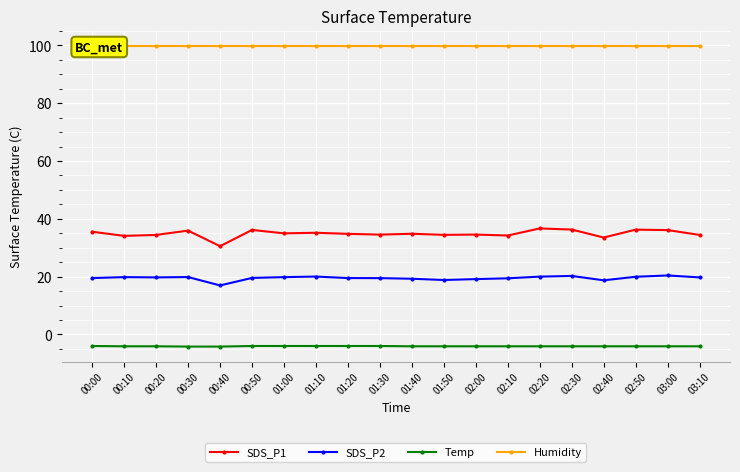

Rank the categories by SDS_P2 value from lowest to highest.

00:40, 02:40, 01:50, 02:00, 01:40, 02:10, 01:30, 00:00, 01:20, 00:50, 00:20, 03:10, 00:10, 01:00, 00:30, 02:50, 02:20, 01:10, 02:30, 03:00